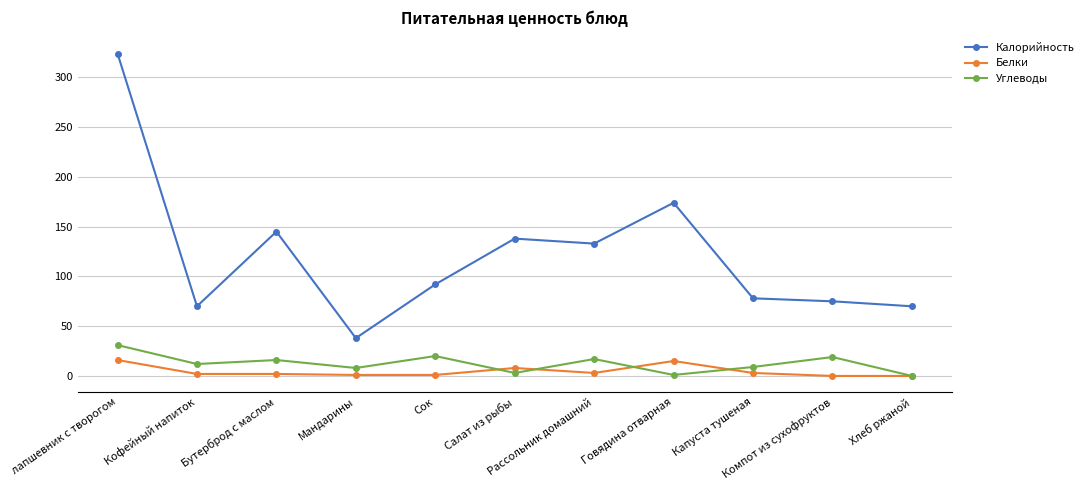

How many distinct data groups are displayed?

3